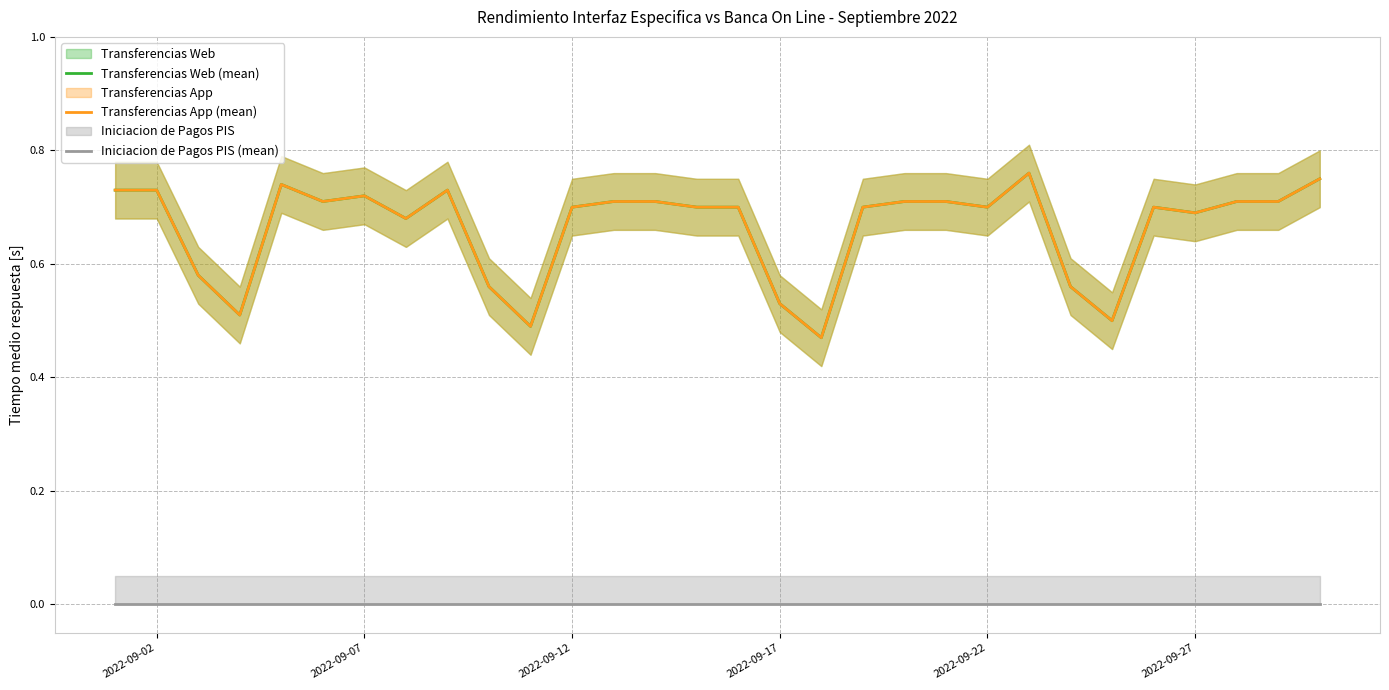

What is the sum of all Transferencias App (mean) values?

19.9